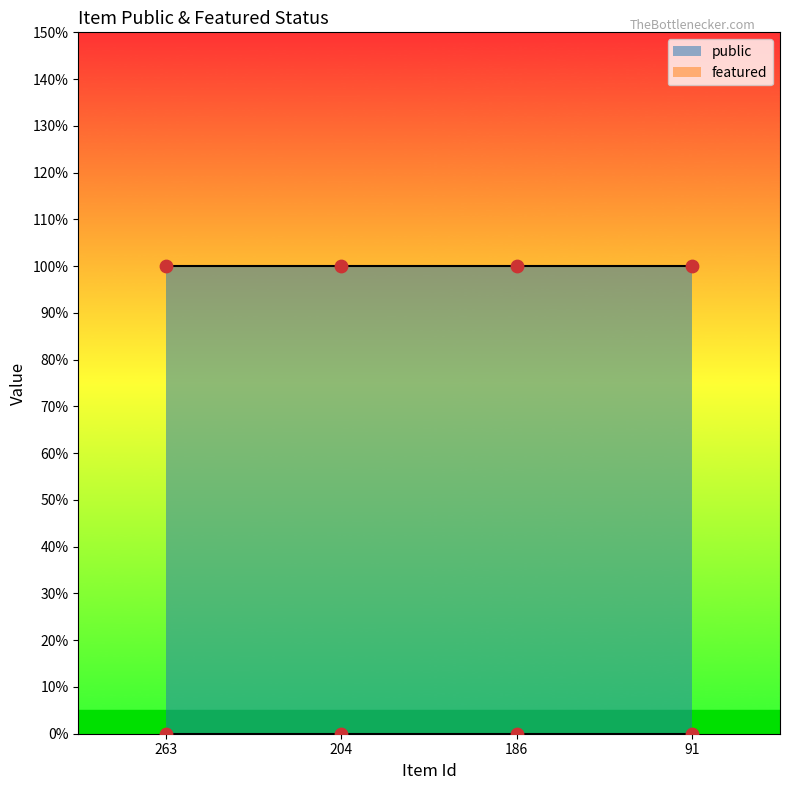

At which category is the sum across all series the highest?

263